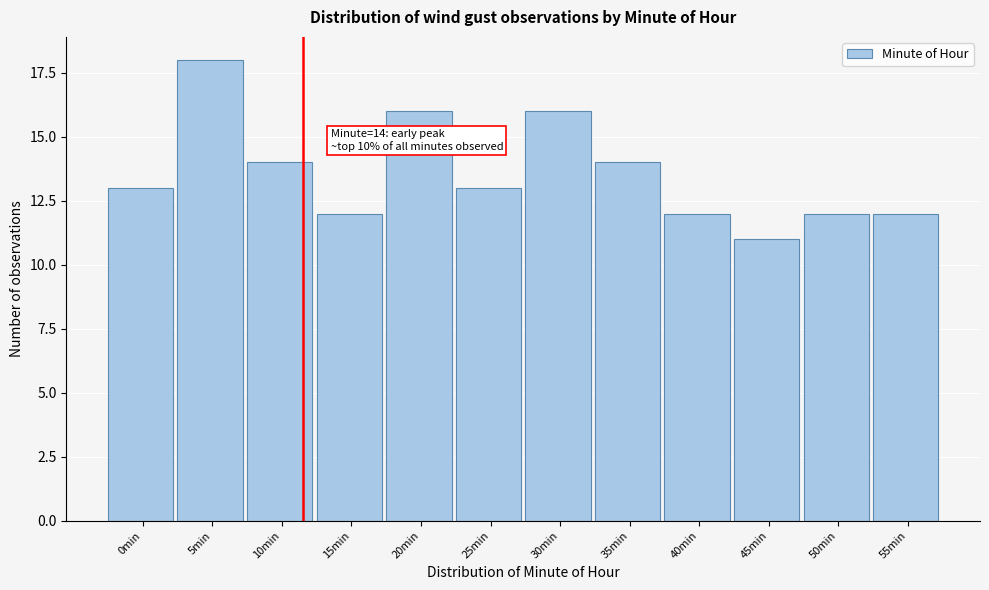

Reading left to right, transcribe all the data shown in this chart.

0min=13	5min=18	10min=14	15min=12	20min=16	25min=13	30min=16	35min=14	40min=12	45min=11	50min=12	55min=12